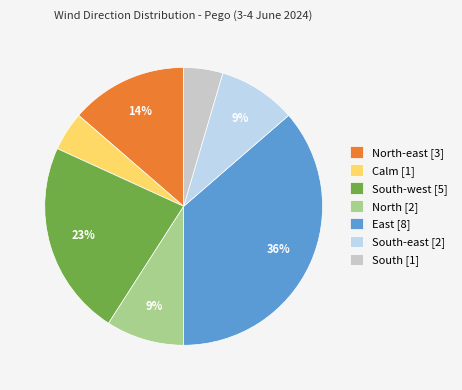

True or false: North [2] accounts for 9% of the total.

True